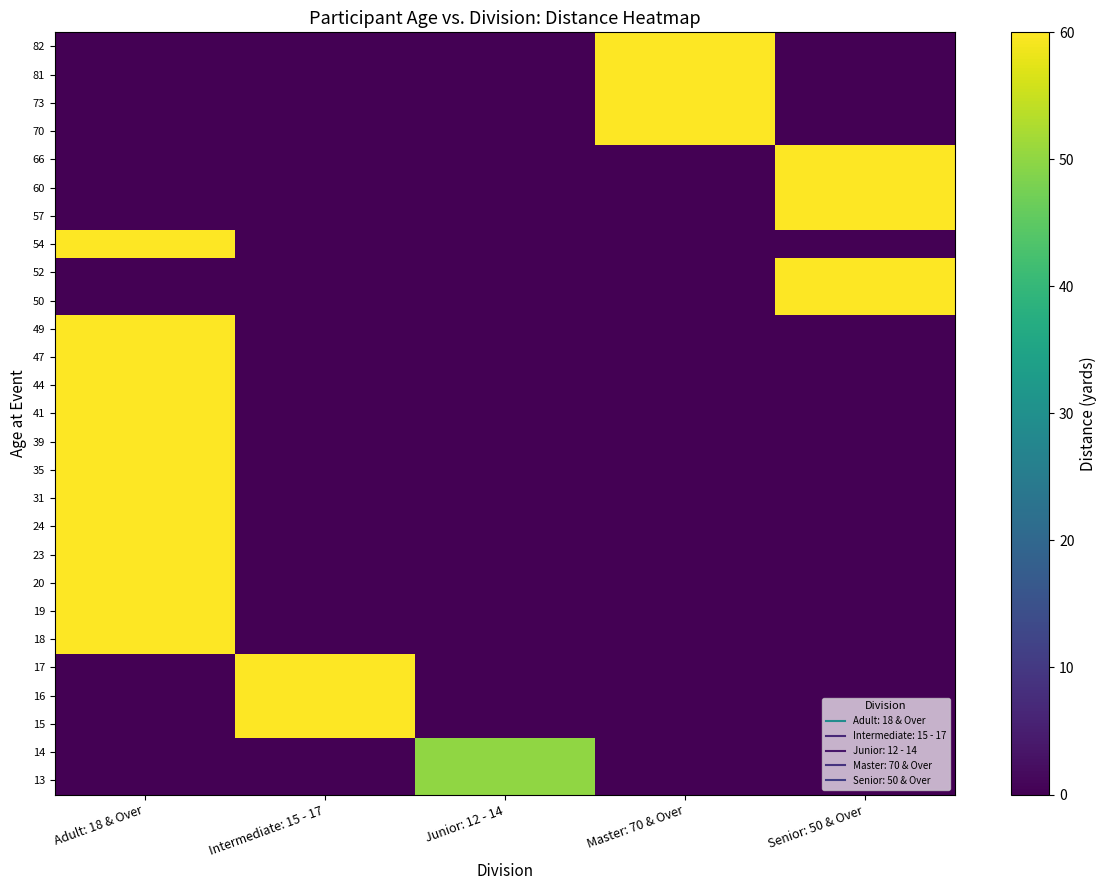

Reading right to left, what are all the values shown in this chart?

82: Senior: 50 & Over=0	Master: 70 & Over=60	Junior: 12 - 14=0	Intermediate: 15 - 17=0	Adult: 18 & Over=0
81: Senior: 50 & Over=0	Master: 70 & Over=60	Junior: 12 - 14=0	Intermediate: 15 - 17=0	Adult: 18 & Over=0
73: Senior: 50 & Over=0	Master: 70 & Over=60	Junior: 12 - 14=0	Intermediate: 15 - 17=0	Adult: 18 & Over=0
70: Senior: 50 & Over=0	Master: 70 & Over=60	Junior: 12 - 14=0	Intermediate: 15 - 17=0	Adult: 18 & Over=0
66: Senior: 50 & Over=60	Master: 70 & Over=0	Junior: 12 - 14=0	Intermediate: 15 - 17=0	Adult: 18 & Over=0
60: Senior: 50 & Over=60	Master: 70 & Over=0	Junior: 12 - 14=0	Intermediate: 15 - 17=0	Adult: 18 & Over=0
57: Senior: 50 & Over=60	Master: 70 & Over=0	Junior: 12 - 14=0	Intermediate: 15 - 17=0	Adult: 18 & Over=0
54: Senior: 50 & Over=0	Master: 70 & Over=0	Junior: 12 - 14=0	Intermediate: 15 - 17=0	Adult: 18 & Over=60
52: Senior: 50 & Over=60	Master: 70 & Over=0	Junior: 12 - 14=0	Intermediate: 15 - 17=0	Adult: 18 & Over=0
50: Senior: 50 & Over=60	Master: 70 & Over=0	Junior: 12 - 14=0	Intermediate: 15 - 17=0	Adult: 18 & Over=0
49: Senior: 50 & Over=0	Master: 70 & Over=0	Junior: 12 - 14=0	Intermediate: 15 - 17=0	Adult: 18 & Over=60
47: Senior: 50 & Over=0	Master: 70 & Over=0	Junior: 12 - 14=0	Intermediate: 15 - 17=0	Adult: 18 & Over=60
44: Senior: 50 & Over=0	Master: 70 & Over=0	Junior: 12 - 14=0	Intermediate: 15 - 17=0	Adult: 18 & Over=60
41: Senior: 50 & Over=0	Master: 70 & Over=0	Junior: 12 - 14=0	Intermediate: 15 - 17=0	Adult: 18 & Over=60
39: Senior: 50 & Over=0	Master: 70 & Over=0	Junior: 12 - 14=0	Intermediate: 15 - 17=0	Adult: 18 & Over=60
35: Senior: 50 & Over=0	Master: 70 & Over=0	Junior: 12 - 14=0	Intermediate: 15 - 17=0	Adult: 18 & Over=60
31: Senior: 50 & Over=0	Master: 70 & Over=0	Junior: 12 - 14=0	Intermediate: 15 - 17=0	Adult: 18 & Over=60
24: Senior: 50 & Over=0	Master: 70 & Over=0	Junior: 12 - 14=0	Intermediate: 15 - 17=0	Adult: 18 & Over=60
23: Senior: 50 & Over=0	Master: 70 & Over=0	Junior: 12 - 14=0	Intermediate: 15 - 17=0	Adult: 18 & Over=60
20: Senior: 50 & Over=0	Master: 70 & Over=0	Junior: 12 - 14=0	Intermediate: 15 - 17=0	Adult: 18 & Over=60
19: Senior: 50 & Over=0	Master: 70 & Over=0	Junior: 12 - 14=0	Intermediate: 15 - 17=0	Adult: 18 & Over=60
18: Senior: 50 & Over=0	Master: 70 & Over=0	Junior: 12 - 14=0	Intermediate: 15 - 17=0	Adult: 18 & Over=60
17: Senior: 50 & Over=0	Master: 70 & Over=0	Junior: 12 - 14=0	Intermediate: 15 - 17=60	Adult: 18 & Over=0
16: Senior: 50 & Over=0	Master: 70 & Over=0	Junior: 12 - 14=0	Intermediate: 15 - 17=60	Adult: 18 & Over=0
15: Senior: 50 & Over=0	Master: 70 & Over=0	Junior: 12 - 14=0	Intermediate: 15 - 17=60	Adult: 18 & Over=0
14: Senior: 50 & Over=0	Master: 70 & Over=0	Junior: 12 - 14=50	Intermediate: 15 - 17=0	Adult: 18 & Over=0
13: Senior: 50 & Over=0	Master: 70 & Over=0	Junior: 12 - 14=50	Intermediate: 15 - 17=0	Adult: 18 & Over=0